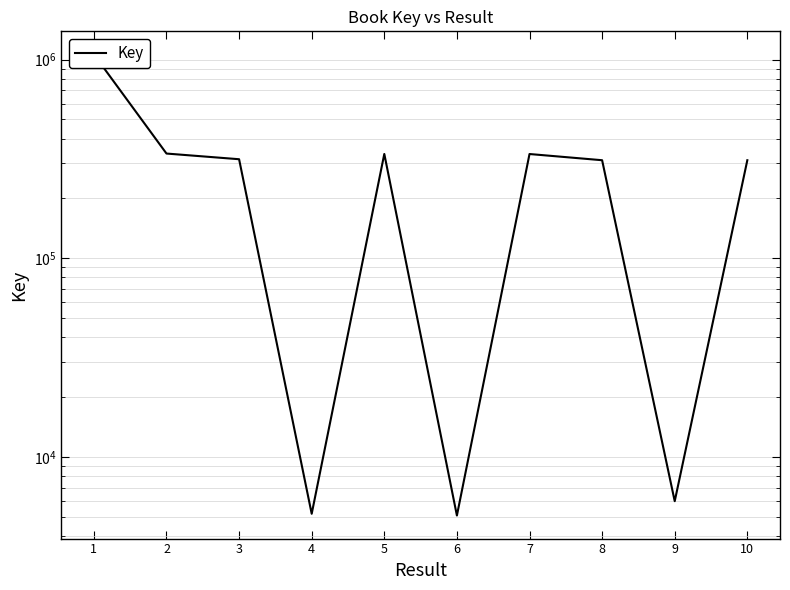

At which label does the data first exceed 314931?

1